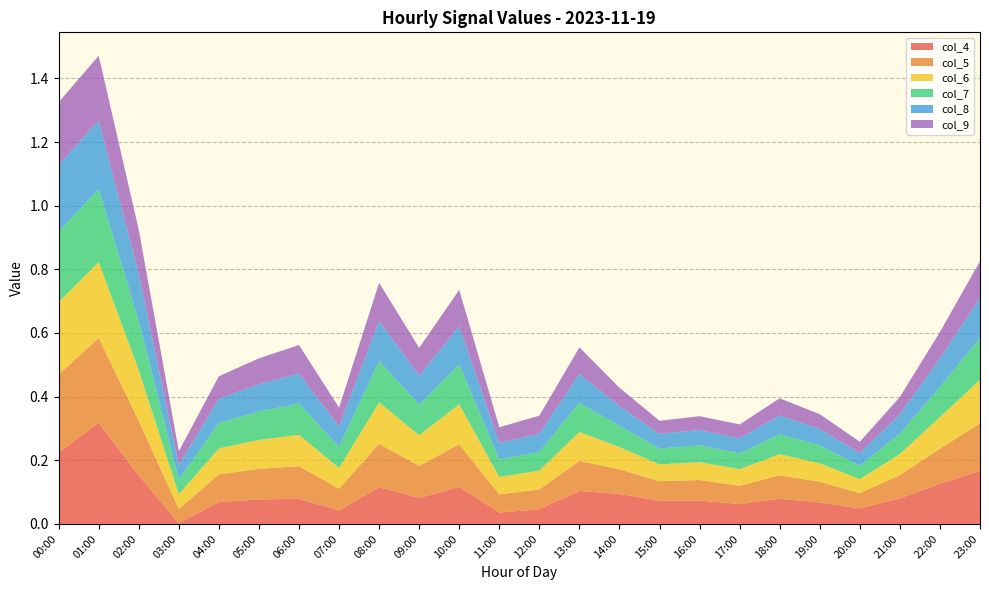

Reading left to right, extract all data points from this chart.

col_4: 00:00=0.2	01:00=0.3	02:00=0.2	03:00=0.0	04:00=0.1	05:00=0.1	06:00=0.1	07:00=0.0	08:00=0.1	09:00=0.1	10:00=0.1	11:00=0.0	12:00=0.0	13:00=0.1	14:00=0.1	15:00=0.1	16:00=0.1	17:00=0.1	18:00=0.1	19:00=0.1	20:00=0.0	21:00=0.1	22:00=0.1	23:00=0.2
col_5: 00:00=0.2	01:00=0.3	02:00=0.2	03:00=0.0	04:00=0.1	05:00=0.1	06:00=0.1	07:00=0.1	08:00=0.1	09:00=0.1	10:00=0.1	11:00=0.1	12:00=0.1	13:00=0.1	14:00=0.1	15:00=0.1	16:00=0.1	17:00=0.1	18:00=0.1	19:00=0.1	20:00=0.0	21:00=0.1	22:00=0.1	23:00=0.2
col_6: 00:00=0.2	01:00=0.2	02:00=0.2	03:00=0.0	04:00=0.1	05:00=0.1	06:00=0.1	07:00=0.1	08:00=0.1	09:00=0.1	10:00=0.1	11:00=0.1	12:00=0.1	13:00=0.1	14:00=0.1	15:00=0.1	16:00=0.1	17:00=0.1	18:00=0.1	19:00=0.1	20:00=0.0	21:00=0.1	22:00=0.1	23:00=0.1
col_7: 00:00=0.2	01:00=0.2	02:00=0.2	03:00=0.0	04:00=0.1	05:00=0.1	06:00=0.1	07:00=0.1	08:00=0.1	09:00=0.1	10:00=0.1	11:00=0.1	12:00=0.1	13:00=0.1	14:00=0.1	15:00=0.0	16:00=0.1	17:00=0.0	18:00=0.1	19:00=0.1	20:00=0.0	21:00=0.1	22:00=0.1	23:00=0.1
col_8: 00:00=0.2	01:00=0.2	02:00=0.1	03:00=0.0	04:00=0.1	05:00=0.1	06:00=0.1	07:00=0.1	08:00=0.1	09:00=0.1	10:00=0.1	11:00=0.1	12:00=0.1	13:00=0.1	14:00=0.1	15:00=0.0	16:00=0.0	17:00=0.0	18:00=0.1	19:00=0.1	20:00=0.0	21:00=0.1	22:00=0.1	23:00=0.1
col_9: 00:00=0.2	01:00=0.2	02:00=0.1	03:00=0.0	04:00=0.1	05:00=0.1	06:00=0.1	07:00=0.1	08:00=0.1	09:00=0.1	10:00=0.1	11:00=0.0	12:00=0.1	13:00=0.1	14:00=0.1	15:00=0.0	16:00=0.0	17:00=0.0	18:00=0.1	19:00=0.0	20:00=0.0	21:00=0.1	22:00=0.1	23:00=0.1